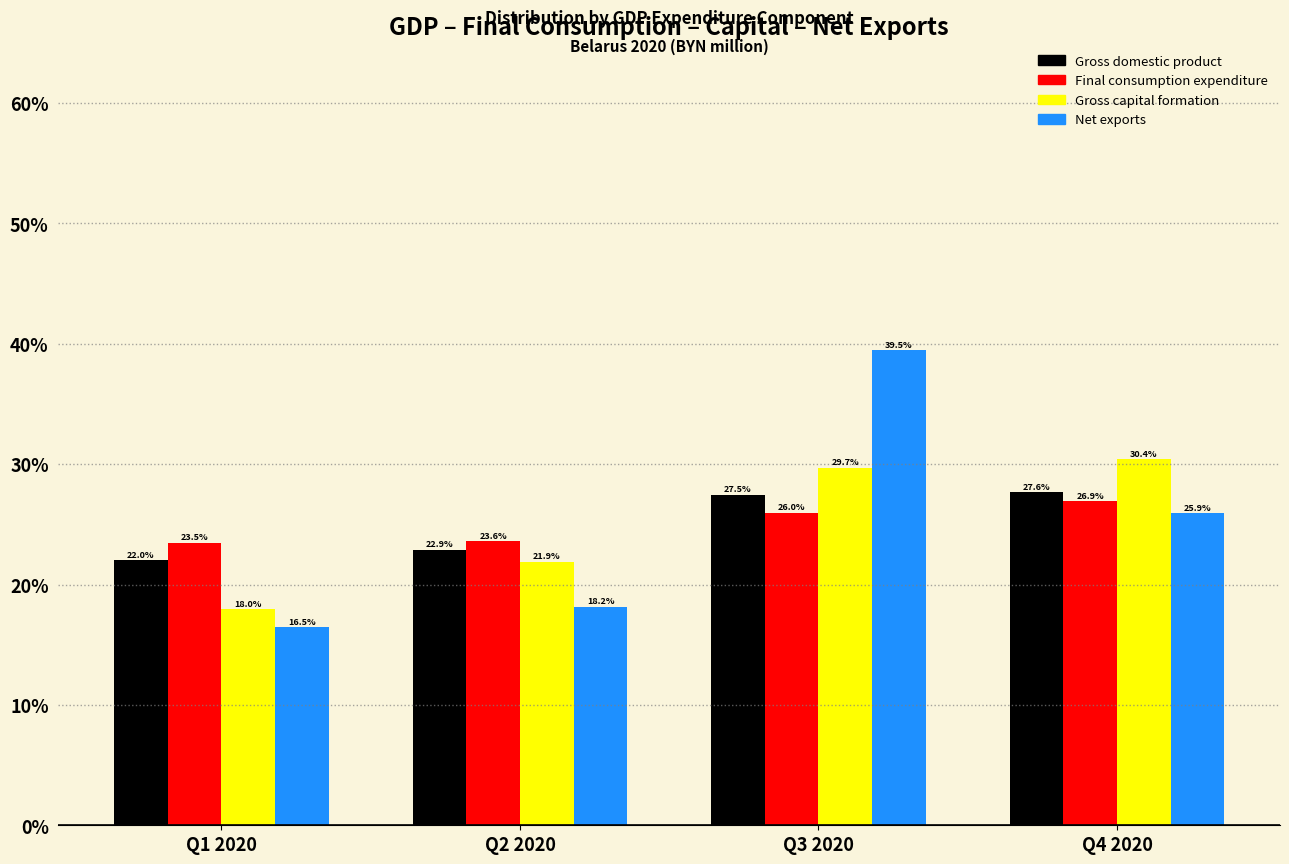

Reading left to right, transcribe all the data shown in this chart.

Gross domestic product: Q1 2020=22.0	Q2 2020=22.9	Q3 2020=27.5	Q4 2020=27.6
Final consumption expenditure: Q1 2020=23.5	Q2 2020=23.6	Q3 2020=26.0	Q4 2020=26.9
Gross capital formation: Q1 2020=18.0	Q2 2020=21.9	Q3 2020=29.7	Q4 2020=30.4
Net exports: Q1 2020=16.5	Q2 2020=18.2	Q3 2020=39.5	Q4 2020=25.9